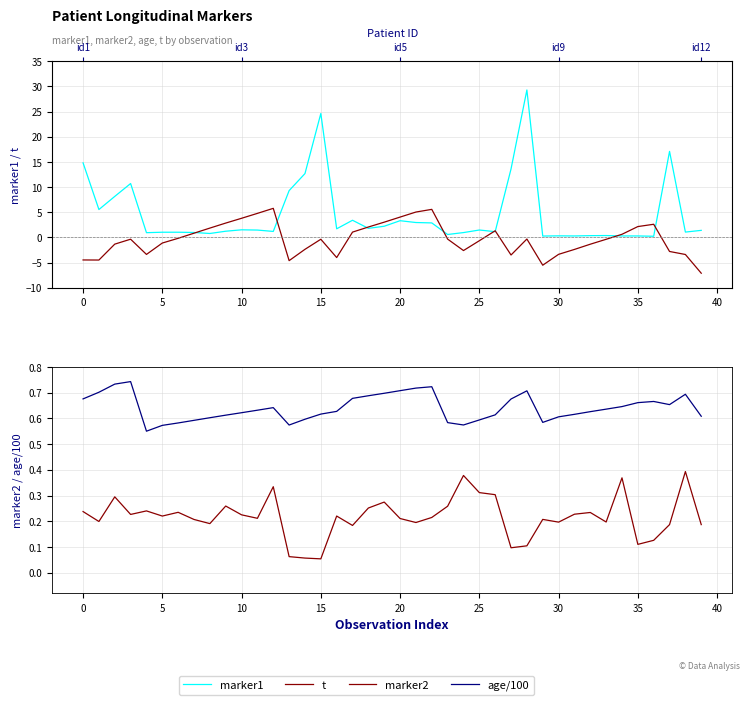

Which label corresponds to the largest value in the chart?

28